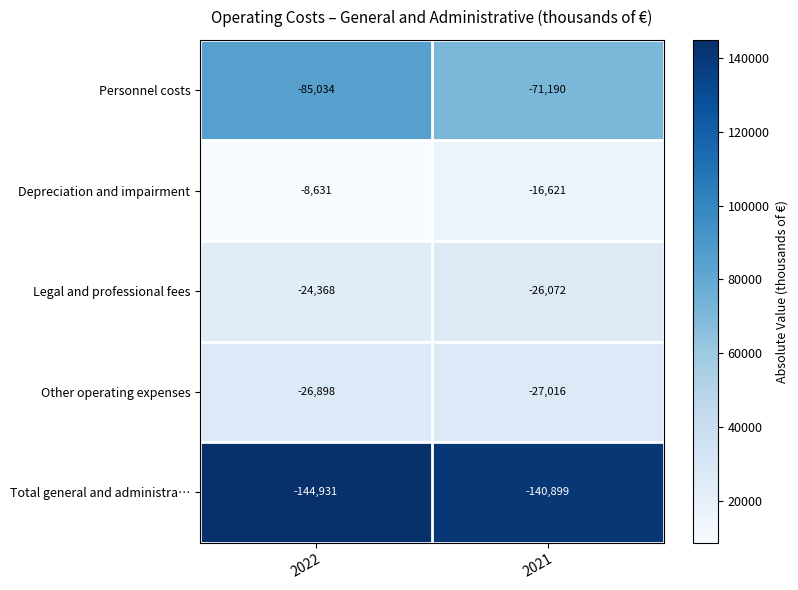

What is the difference between the highest and lowest values at 2022?

136300